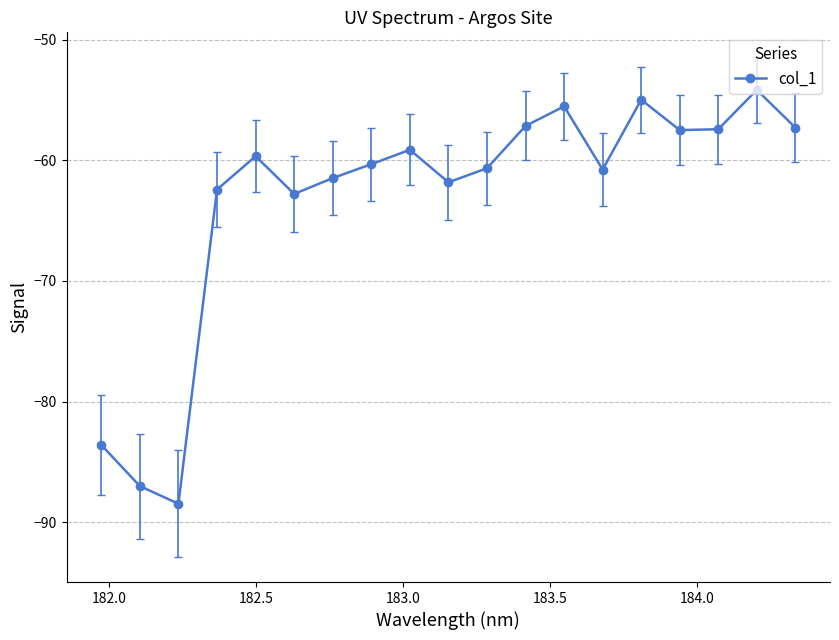

How many points are higher than both their immediate neighbors (excluding endpoints)?

5